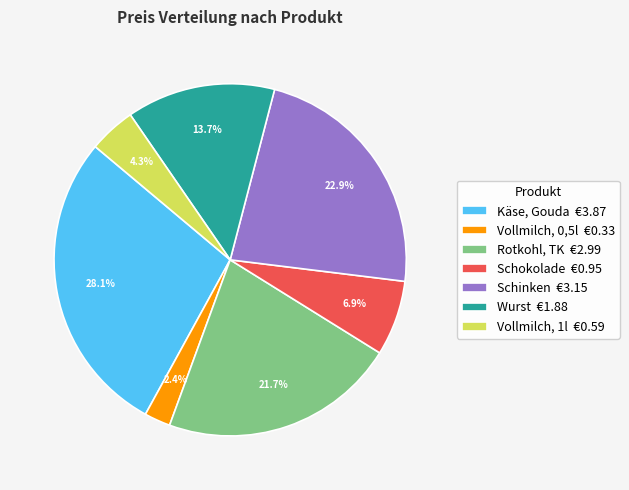

True or false: Wurst accounts for 6% of the total.

False